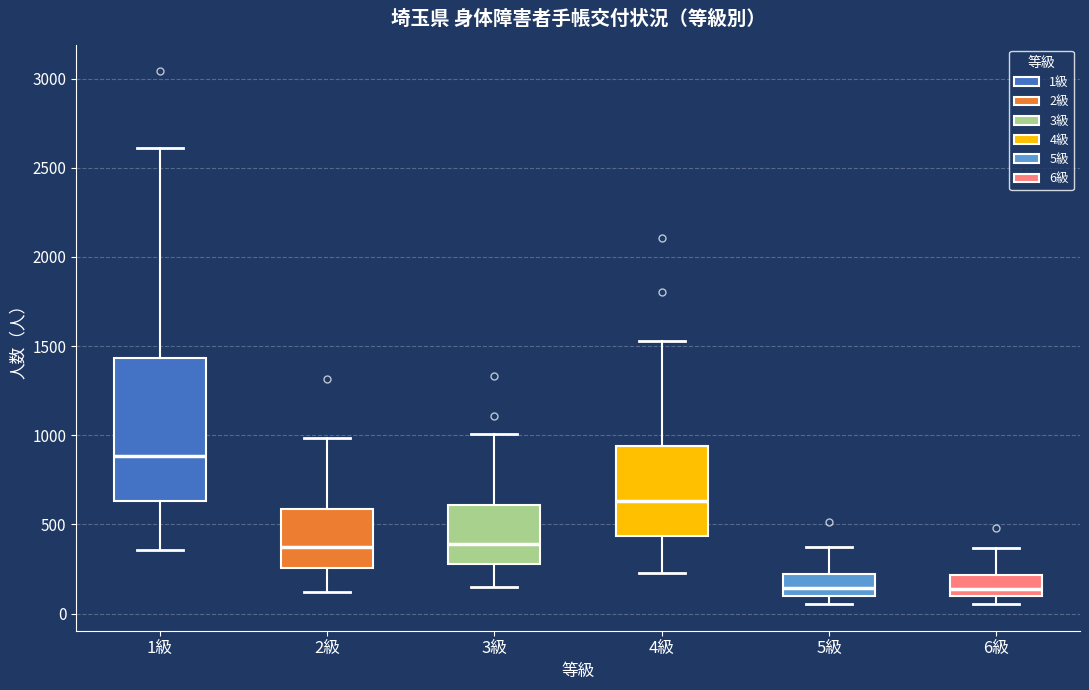

Where is the upper edge of the box for 2級 on the y-axis? The values are not printed on the chart, so give them approximately, as read against the axis.

600